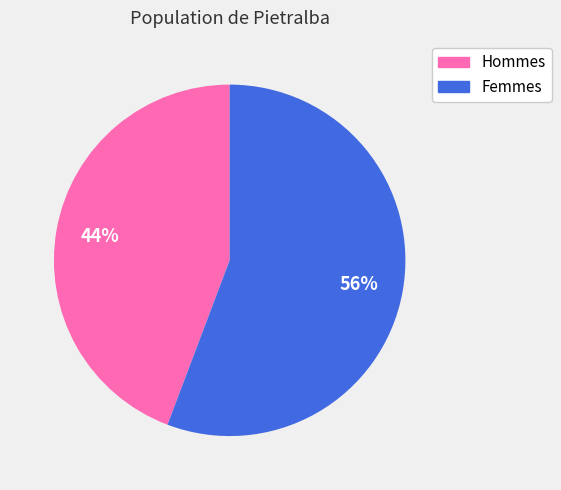

Does any single category account for the majority?

Yes